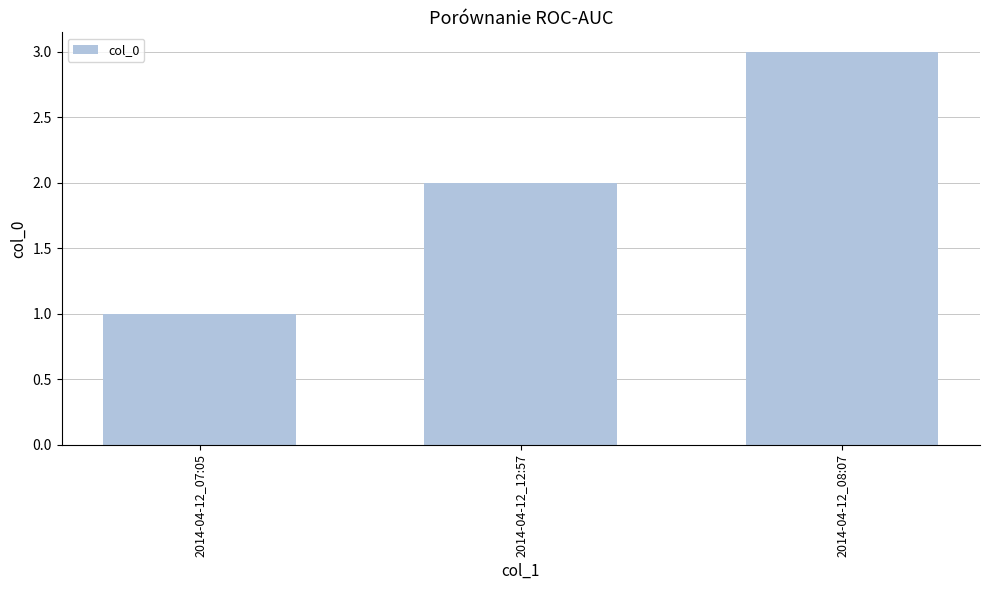

Reading right to left, transcribe all the data shown in this chart.

3	2	1